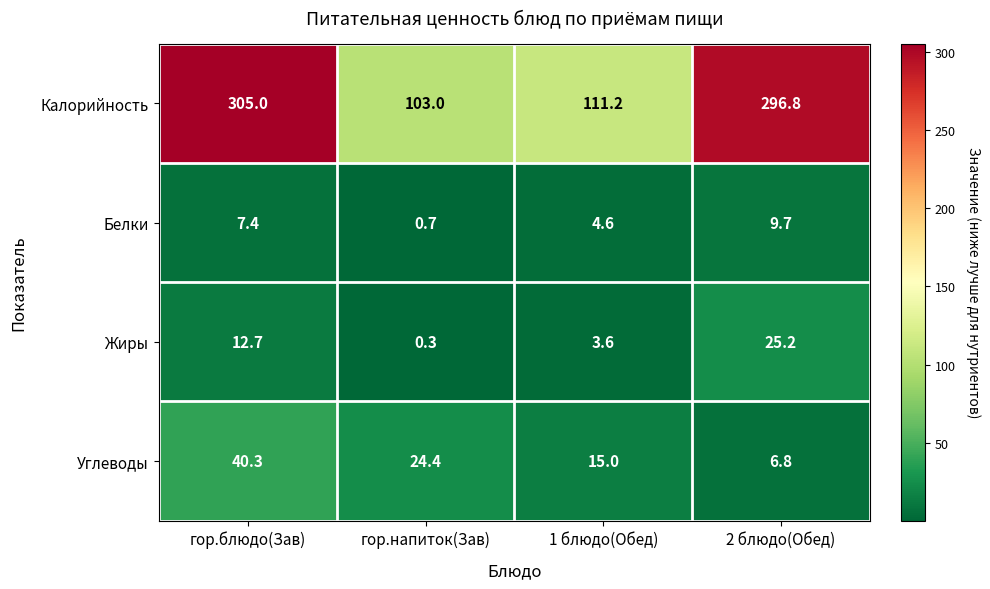

Where is Углеводы nearest to the value 23?

гор.напиток(Зав)